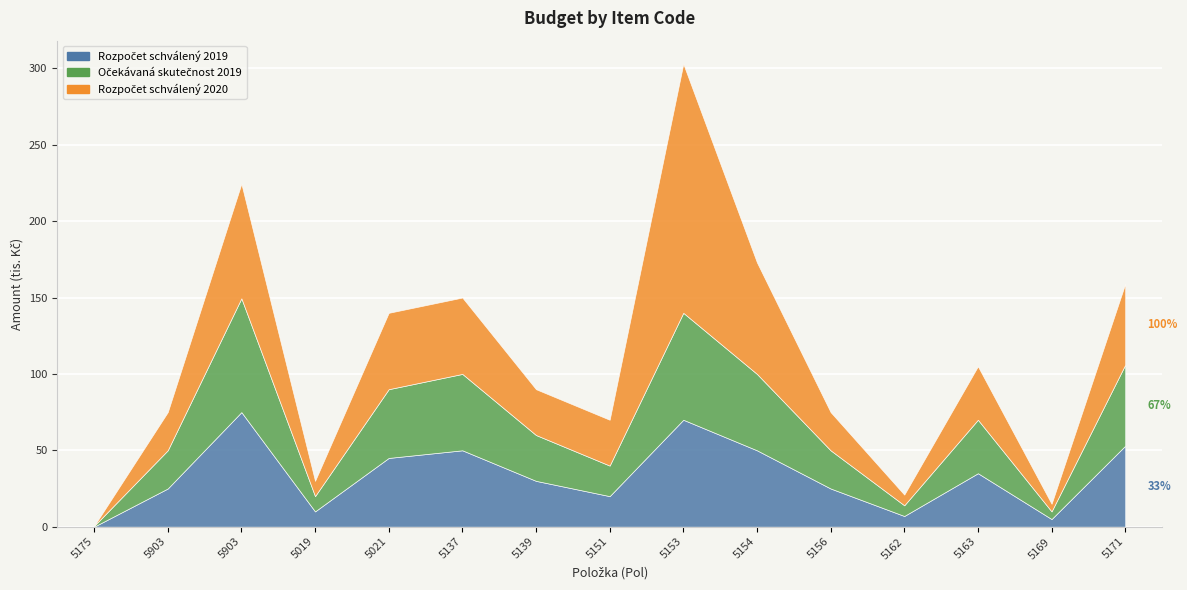

List the labels in order of Rozpočet schválený 2019 value, smallest first.

5175, 5169, 5162, 5019, 5151, 5903, 5156, 5139, 5163, 5021, 5137, 5154, 5171, 5153, 5903